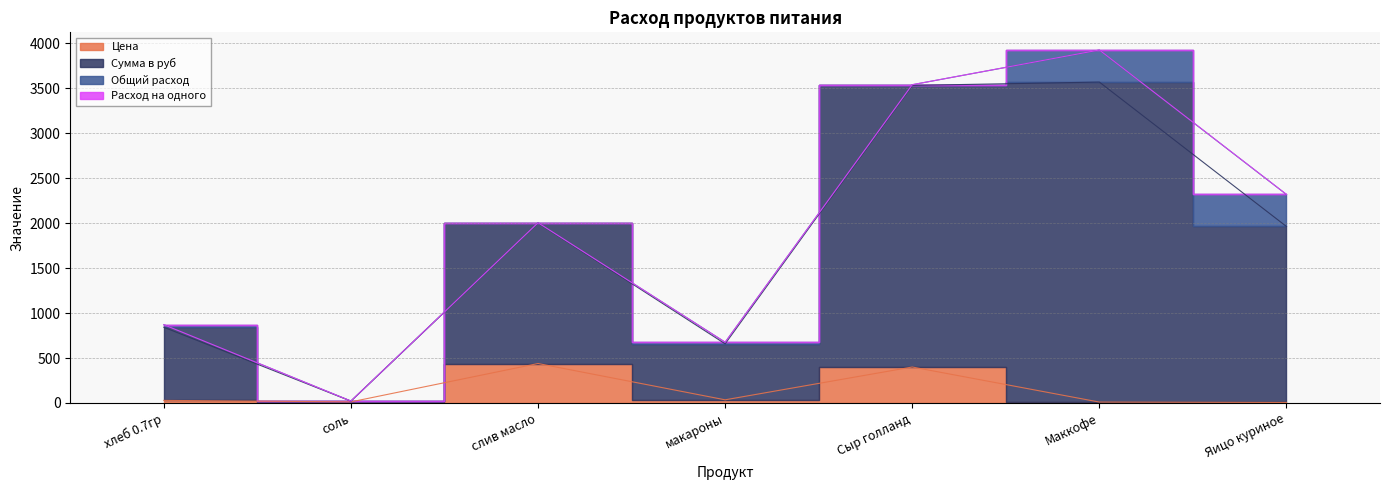

What position from the right is Сыр голланд?

3